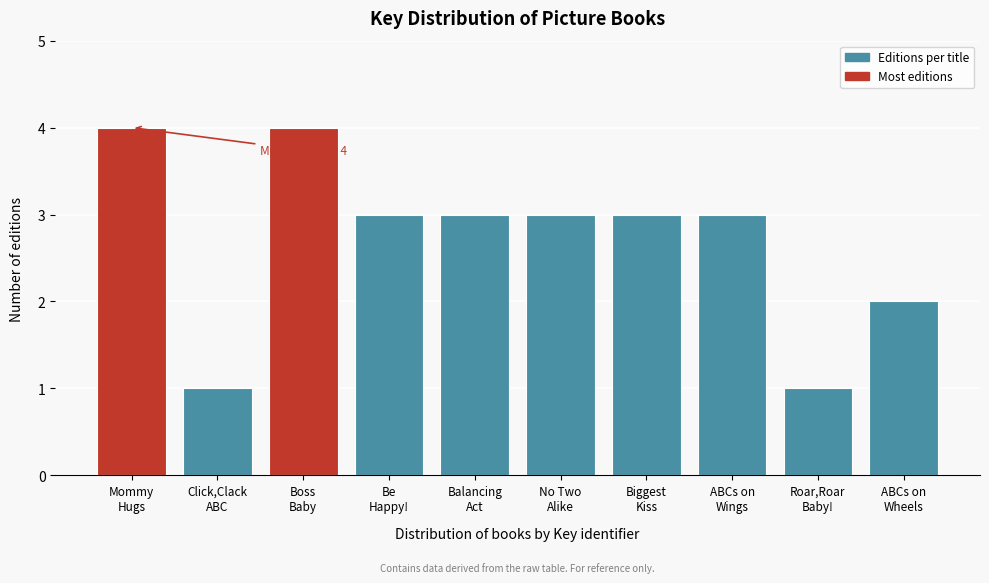

Reading right to left, extract all data points from this chart.

2	1	3	3	3	3	3	4	1	4